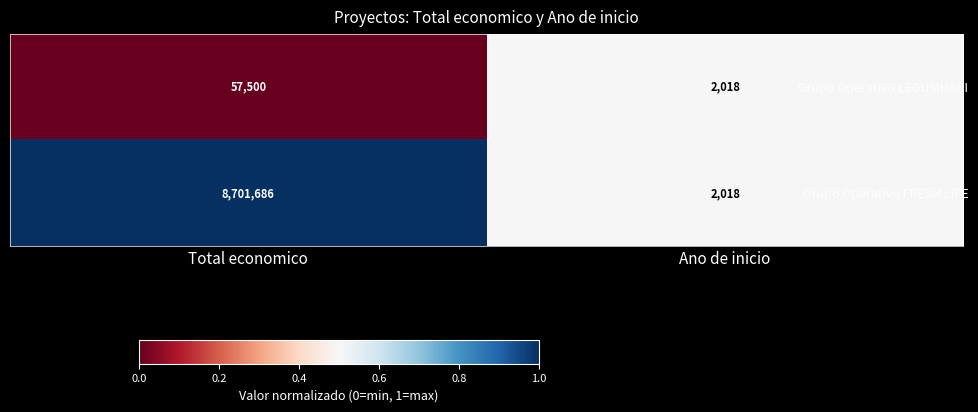

True or false: Grupo Operativo FRESH LIFE has a value of 3138988 at Total economico.

False